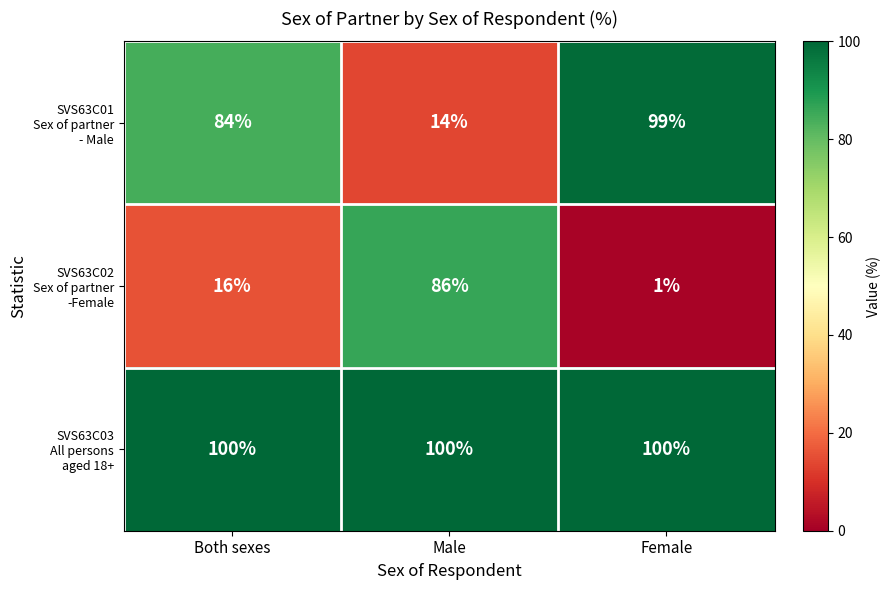

What is the difference between the highest and lowest values at Male?

86